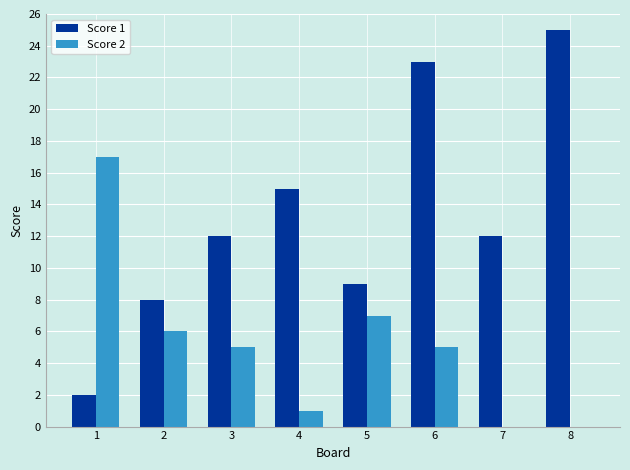

At which label is Score 2 closest to 8?

5